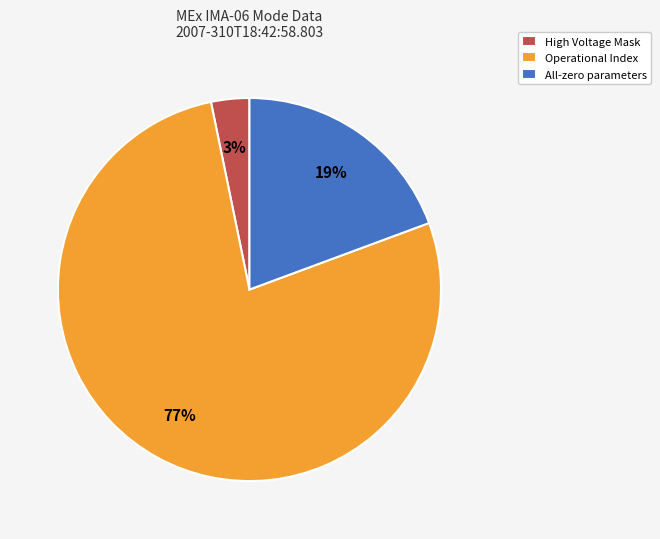

What is the largest slice in the pie chart?

Operational Index